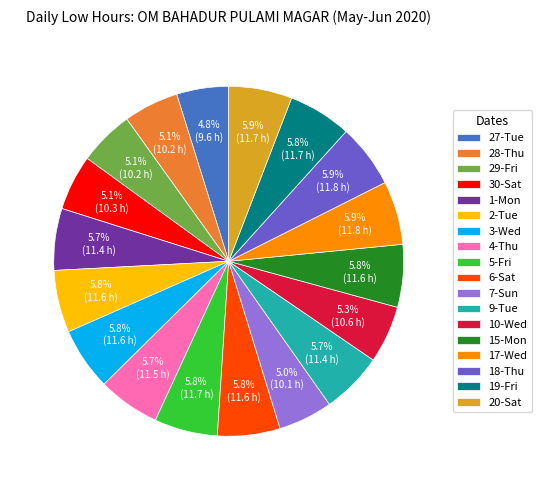

Does 9-Tue account for over 50% of the chart?

No